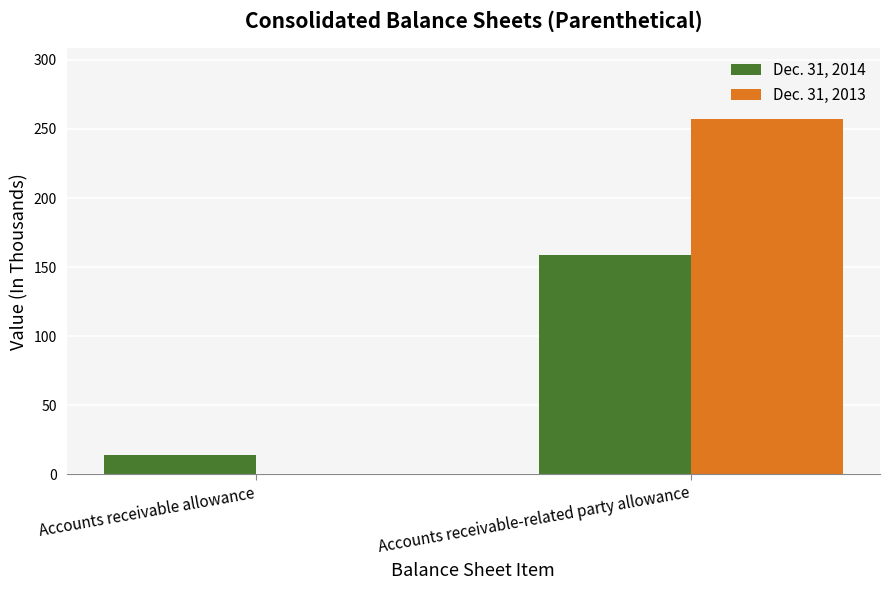

What is the difference between the Dec. 31, 2014 values at Accounts receivable allowance and Accounts receivable-related party allowance?

145